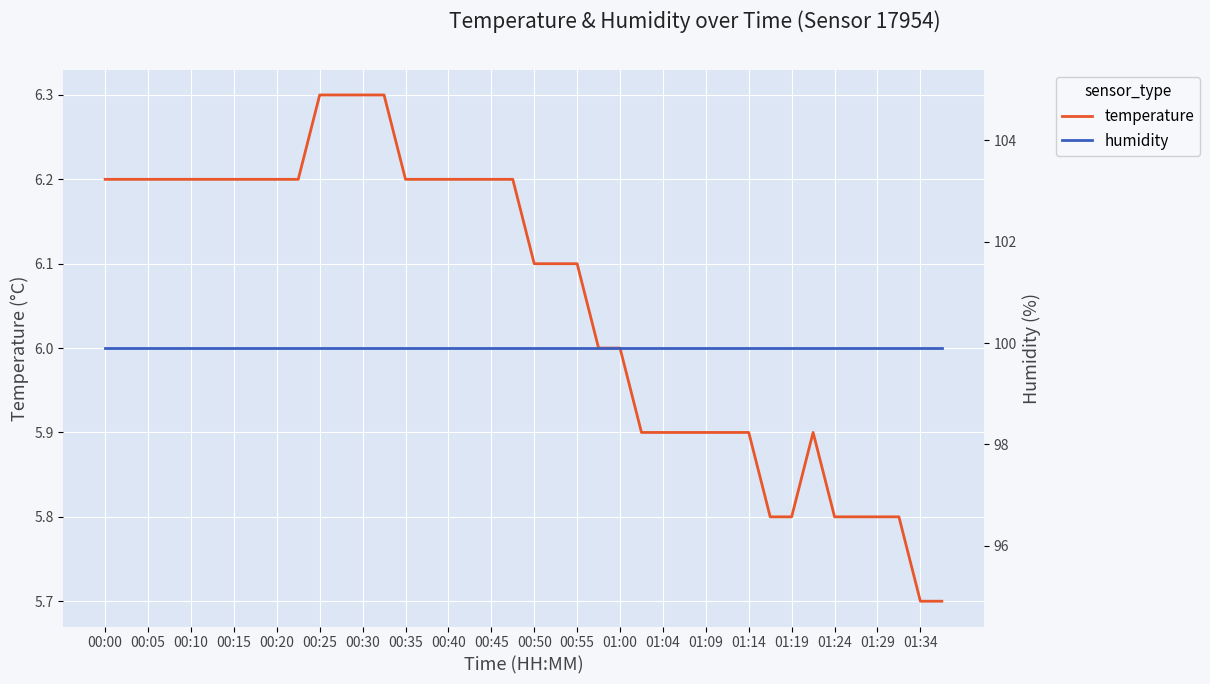

What is the value of the temperature point at the 30th from the left?

5.9